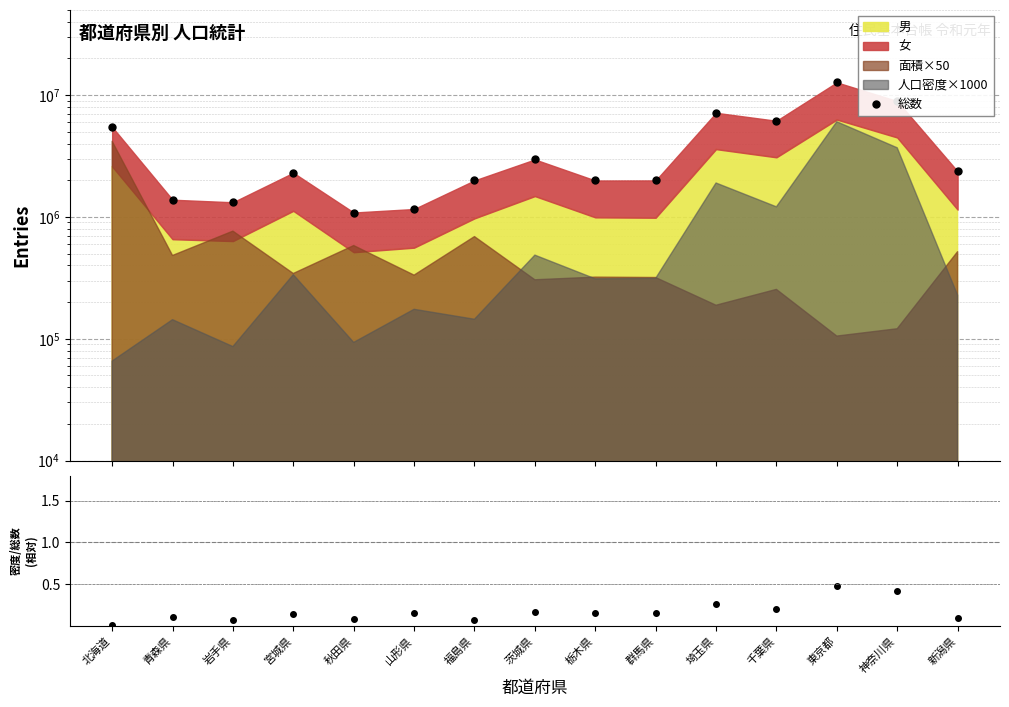

Reading left to right, extract all data points from this chart.

5474216	1383043	1317795	2302706	1086018	1160204	1991865	2960010	1988755	1990944	7149503	6147619	12699271	8917368	2364632